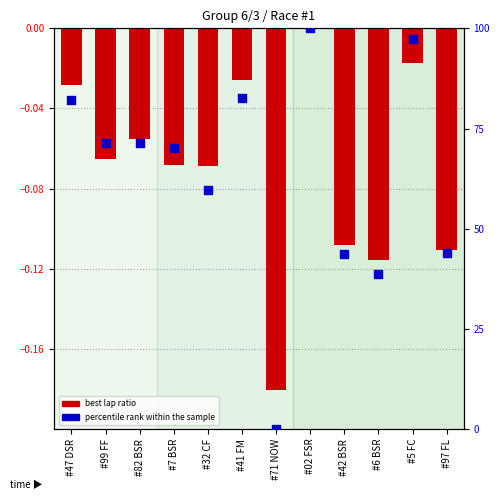

Which series has the widest spread of Y values?

percentile rank within sample